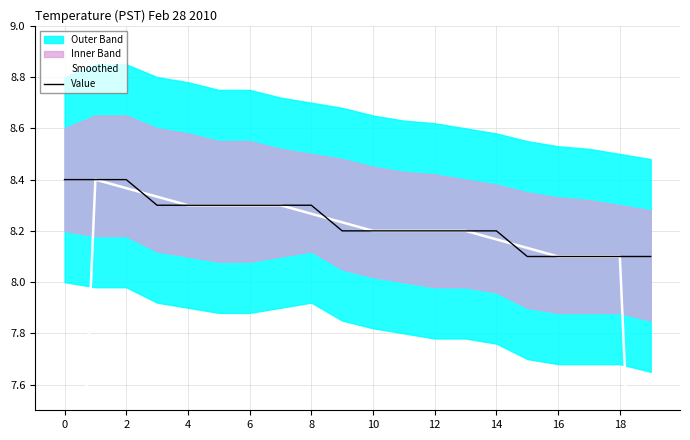

How many data points in Smoothed are above 8?

18